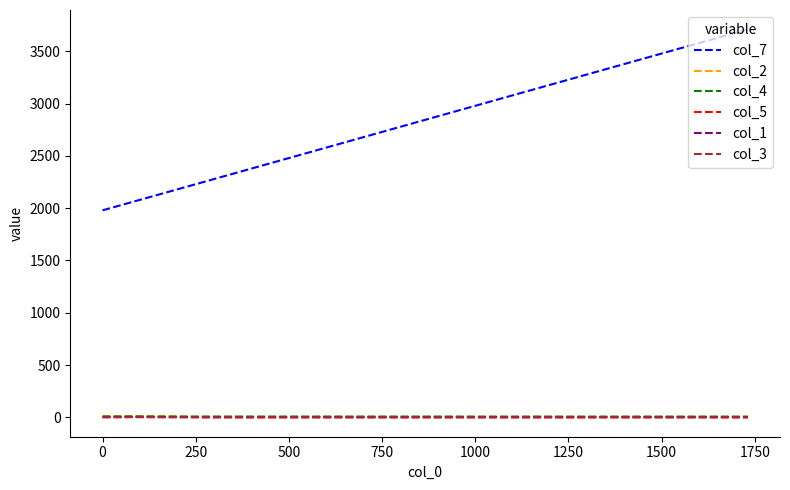

What is the sum of all col_3 values?

14.0